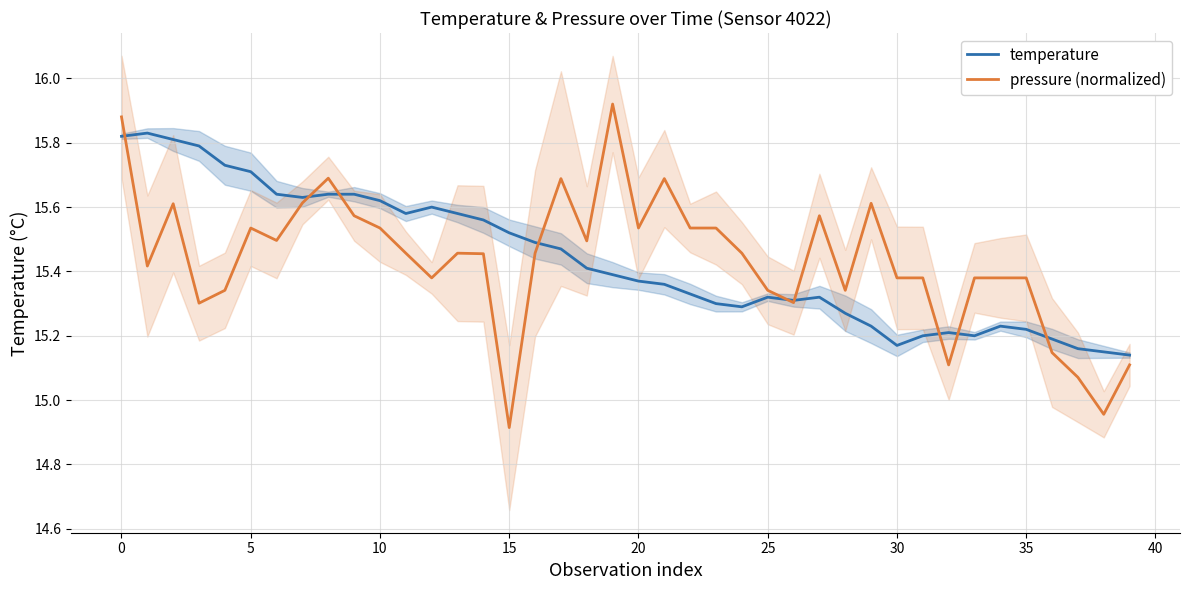

True or false: pressure (normalized) and temperature intersect in this chart.

True